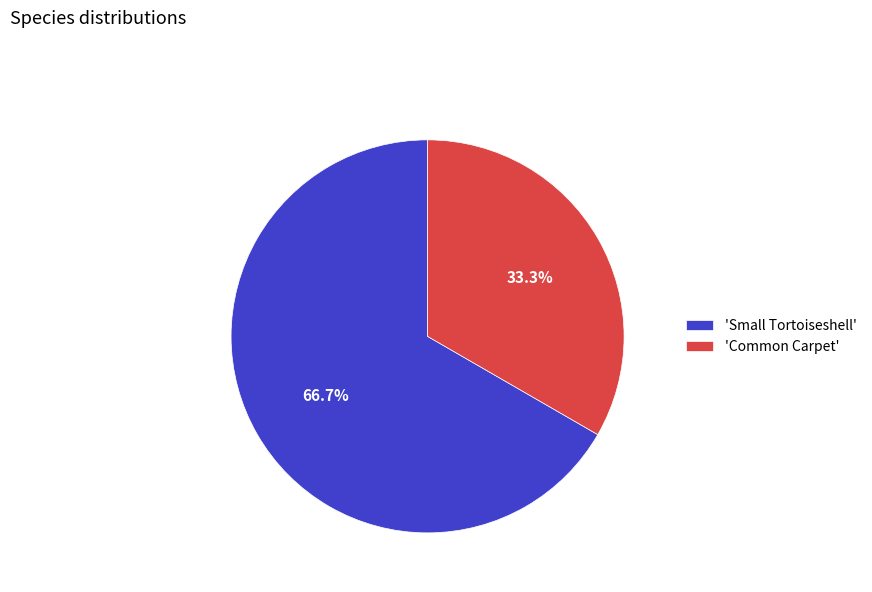

How many slices are in this pie chart?

2